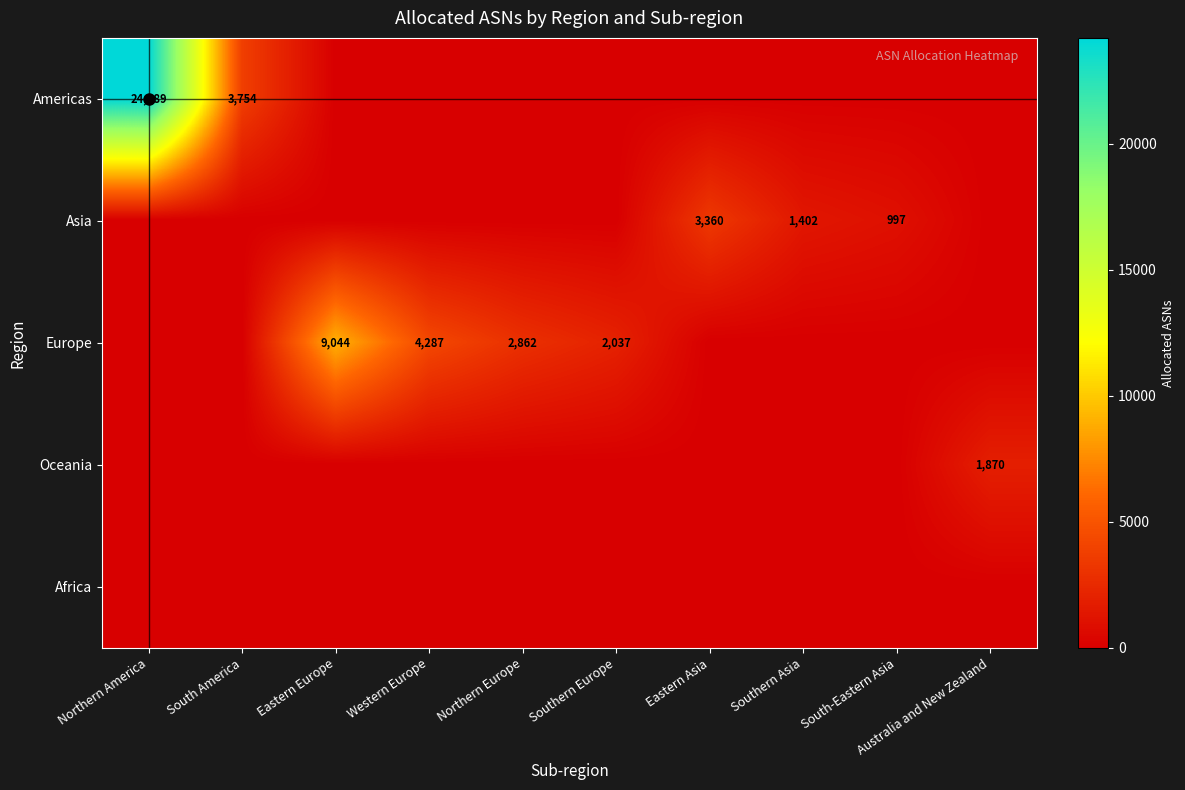

Which series has the largest range (max minus min)?

Americas